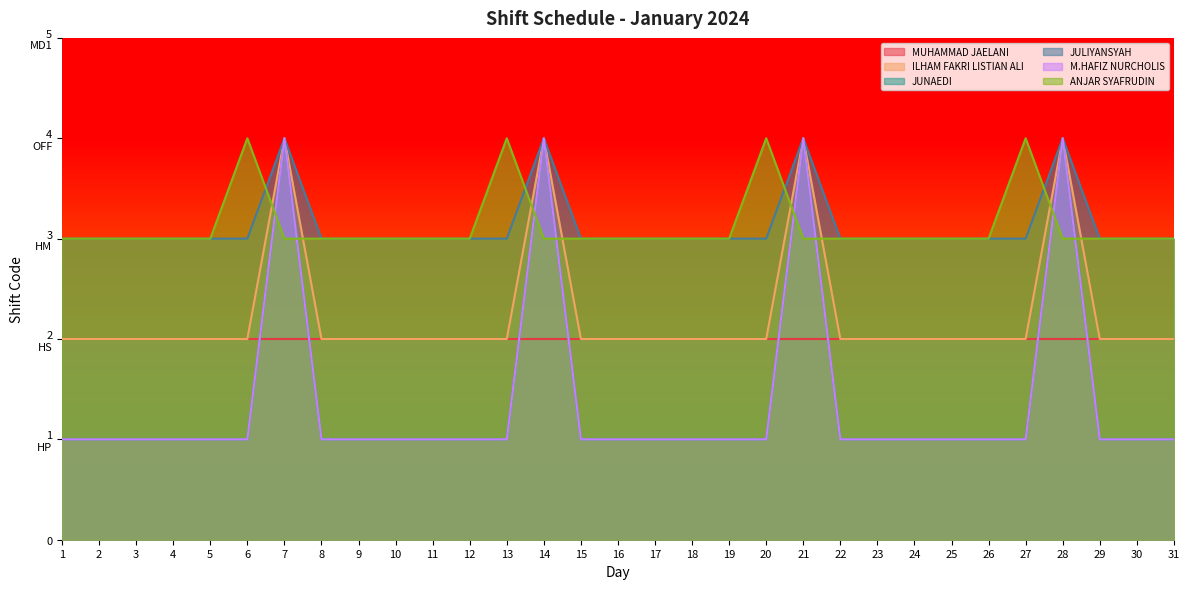

Does the chart display data point markers on the line(s)?

No